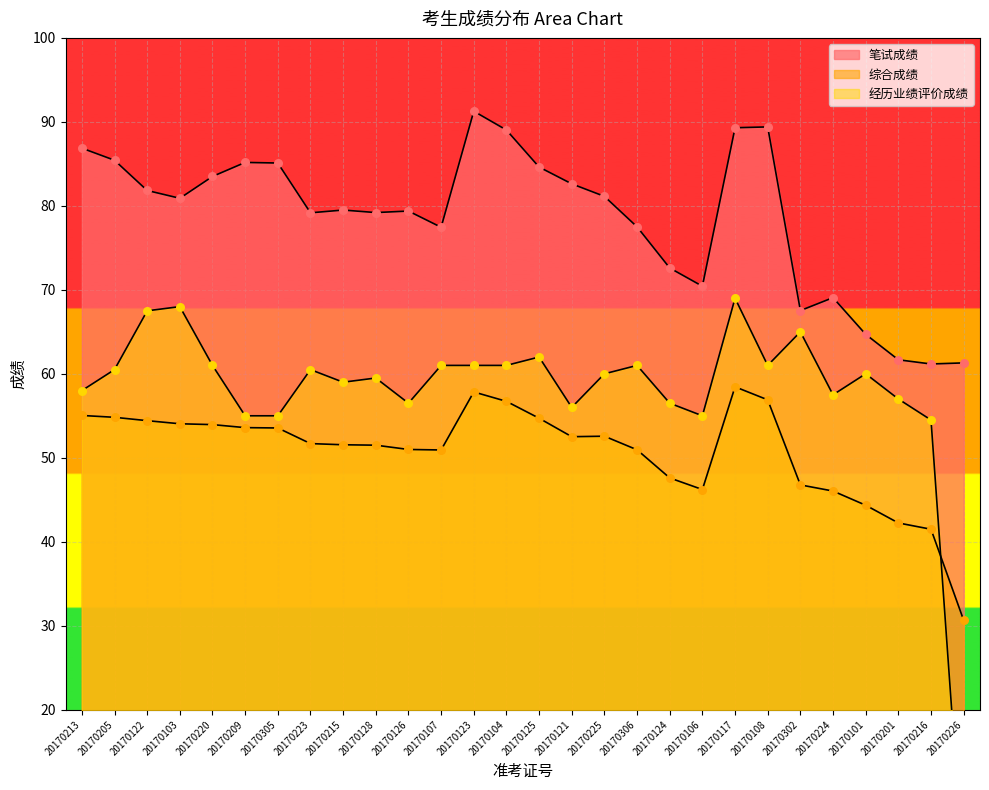

What are all the series names shown in the legend?

笔试成绩, 综合成绩, 经历业绩评价成绩